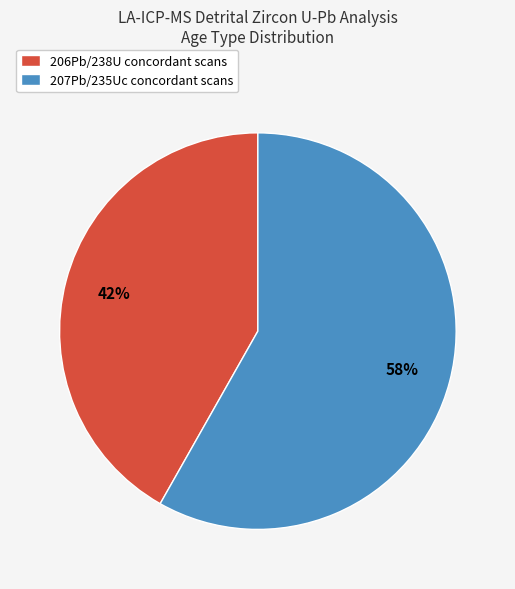

Is the sum of 207Pb/235Uc concordant scans and 206Pb/238U concordant scans greater than half?

Yes